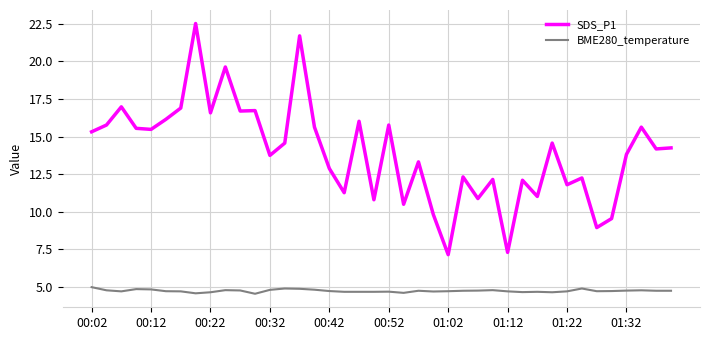

At how many categories does at least one series exceed 6?

40